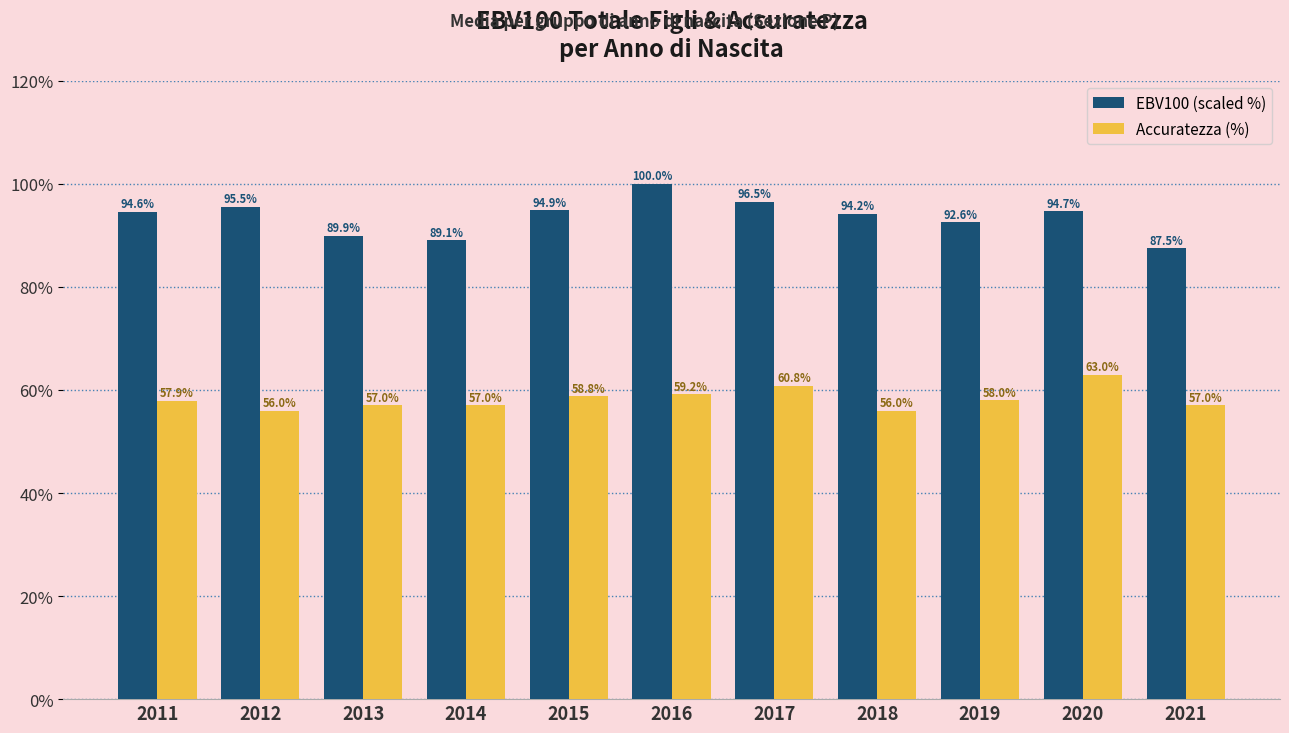

What is the difference between the second highest and minimum values in the EBV100 (scaled %) series?

9.1